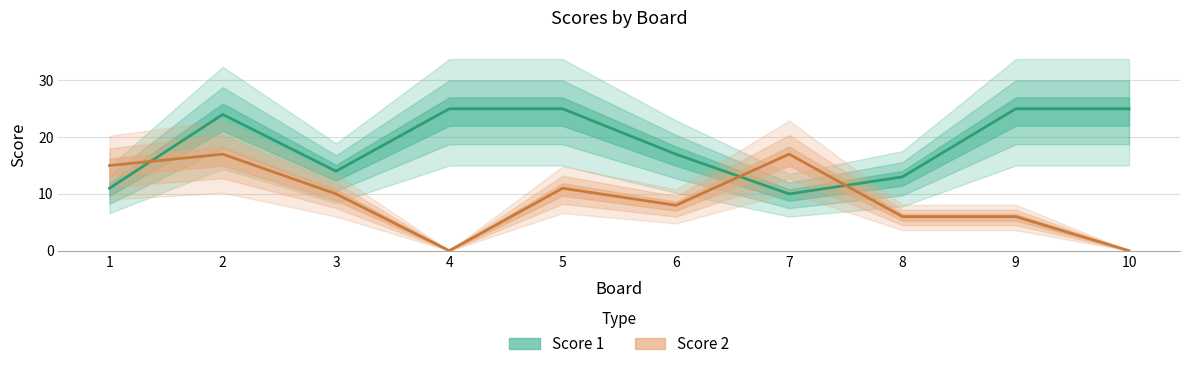

What is the value of the Score 1 point at the 6th from the left?

17